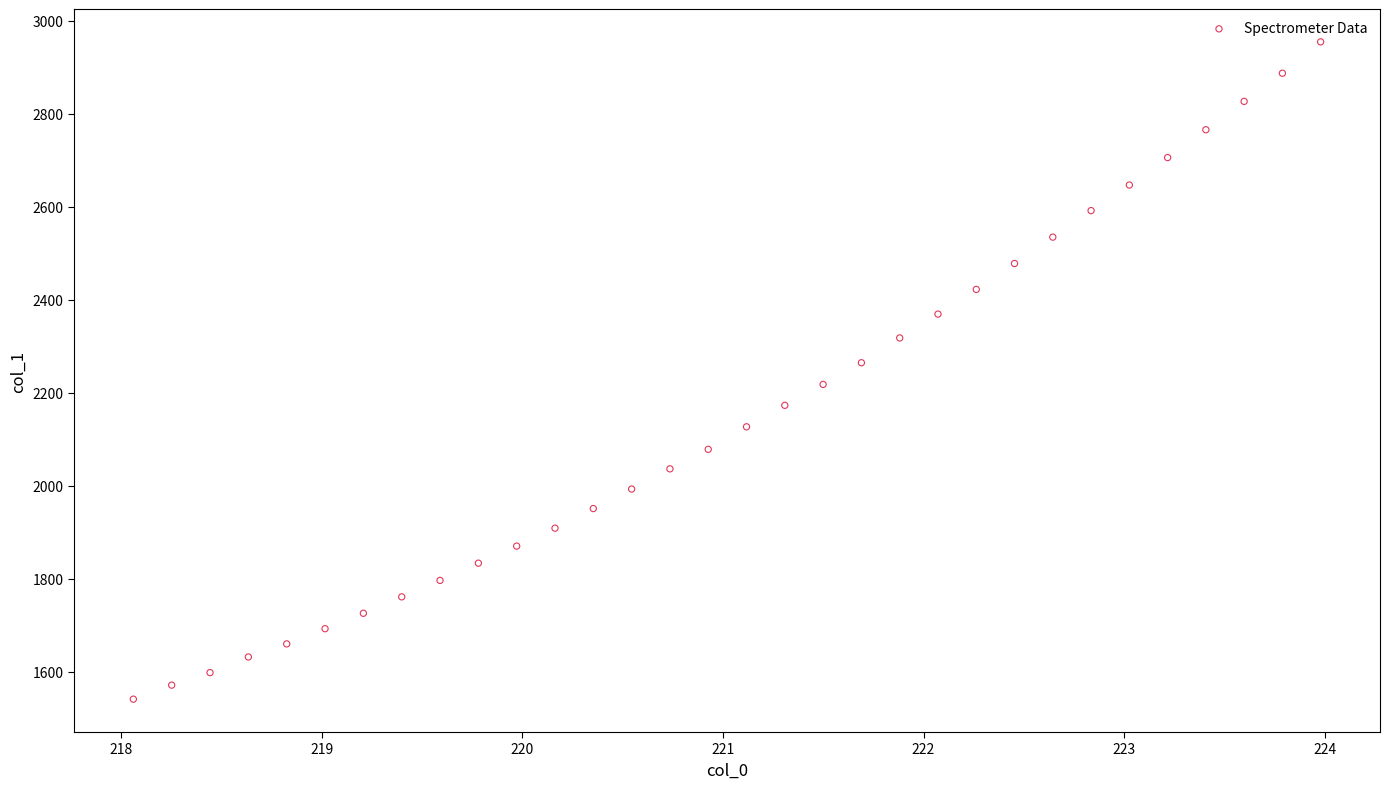

What is the range of X values (max minus min)?

5.9